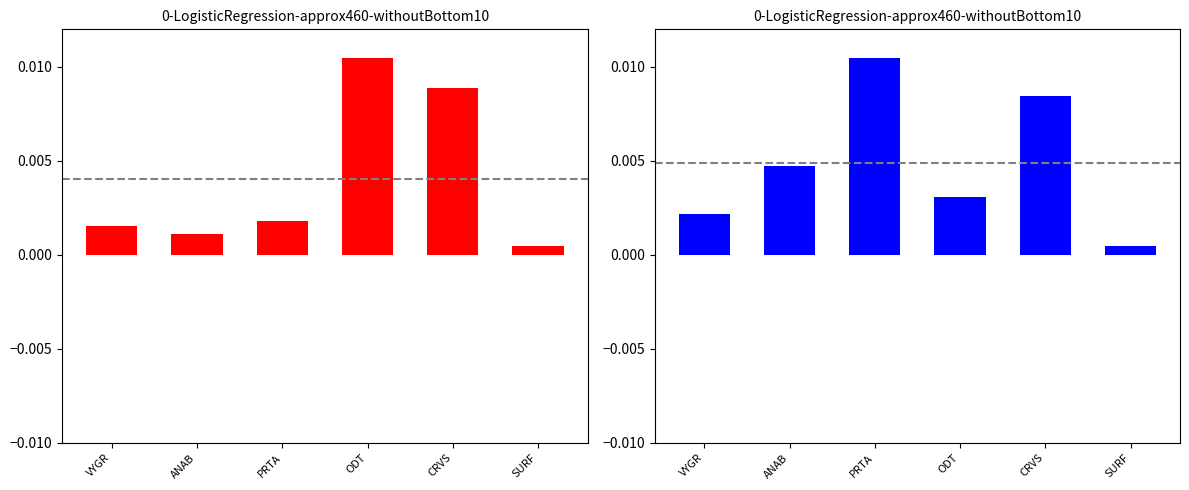

Which series has the largest total across all categories?

transactionValue